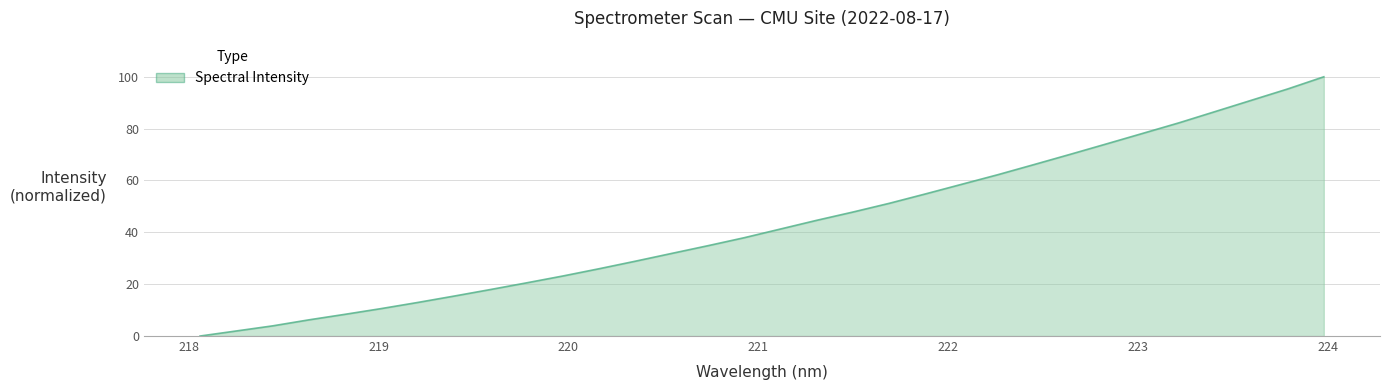

What is the greatest value displayed?

100.0